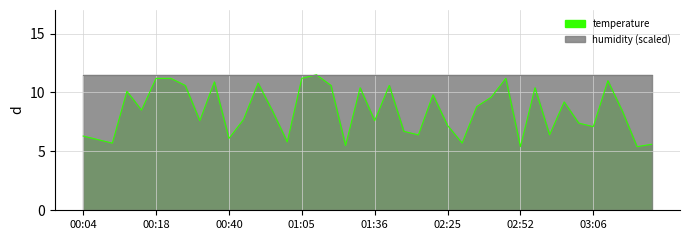

Does the chart have visible grid lines?

Yes